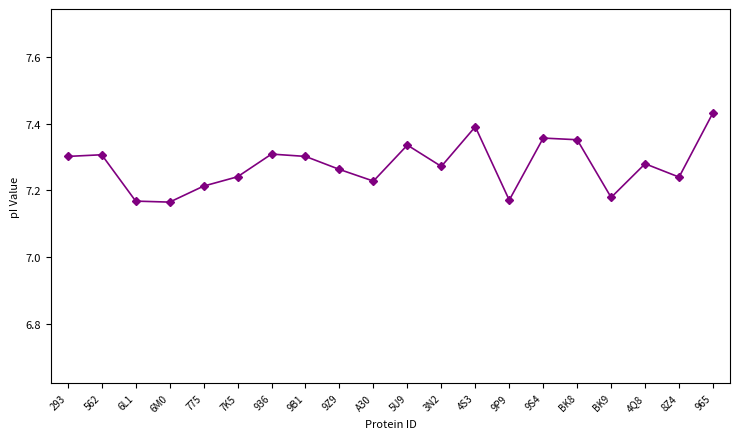

True or false: there are more than 1 points higher than both neighbors.

True